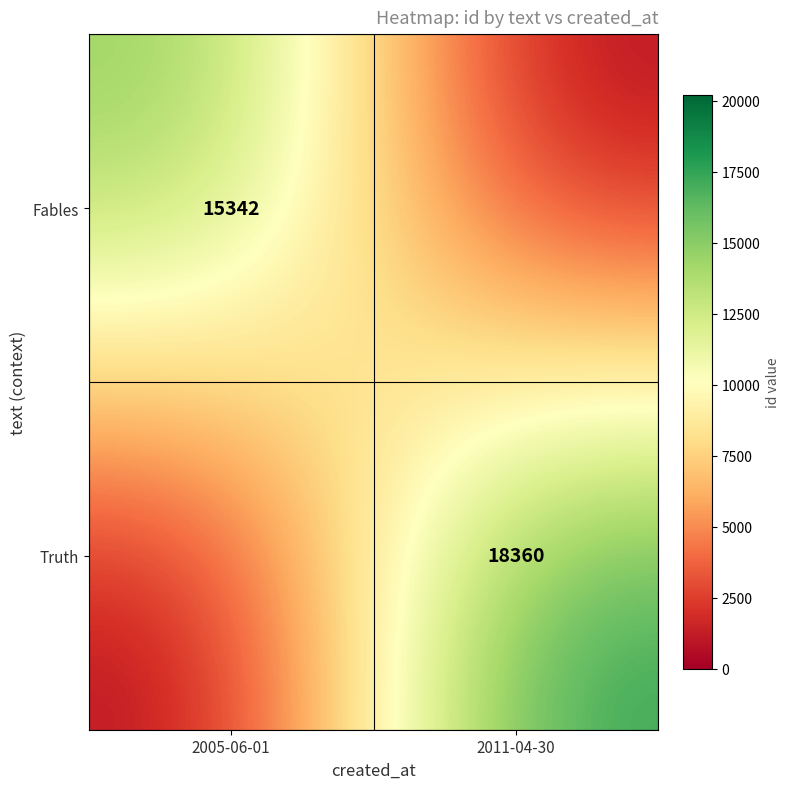

Is it true that Truth equals 4087 at 2011-04-30?

False